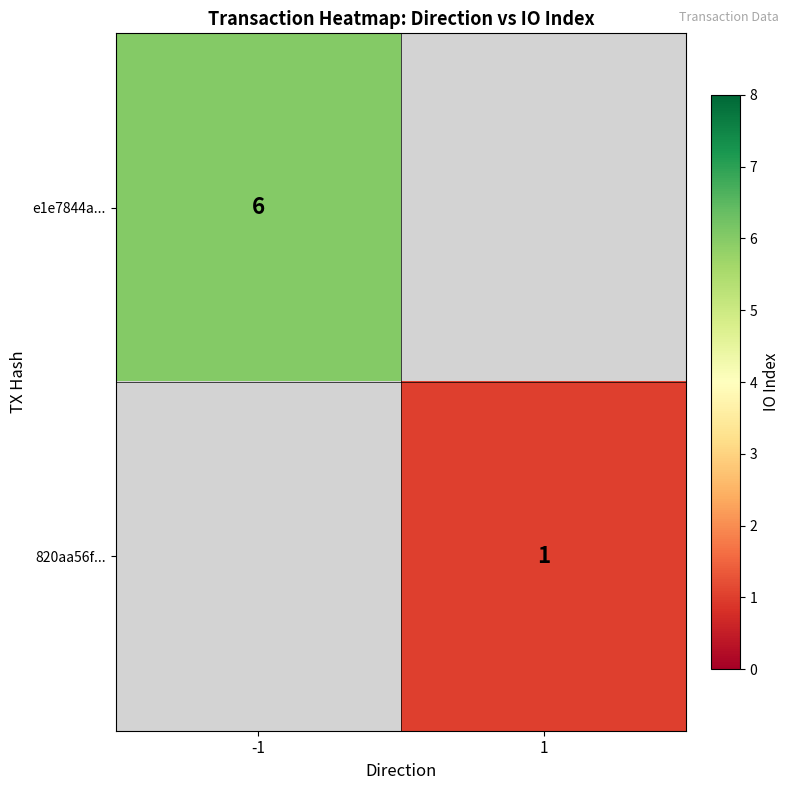

At which category does the chart reach its peak across all series?

-1